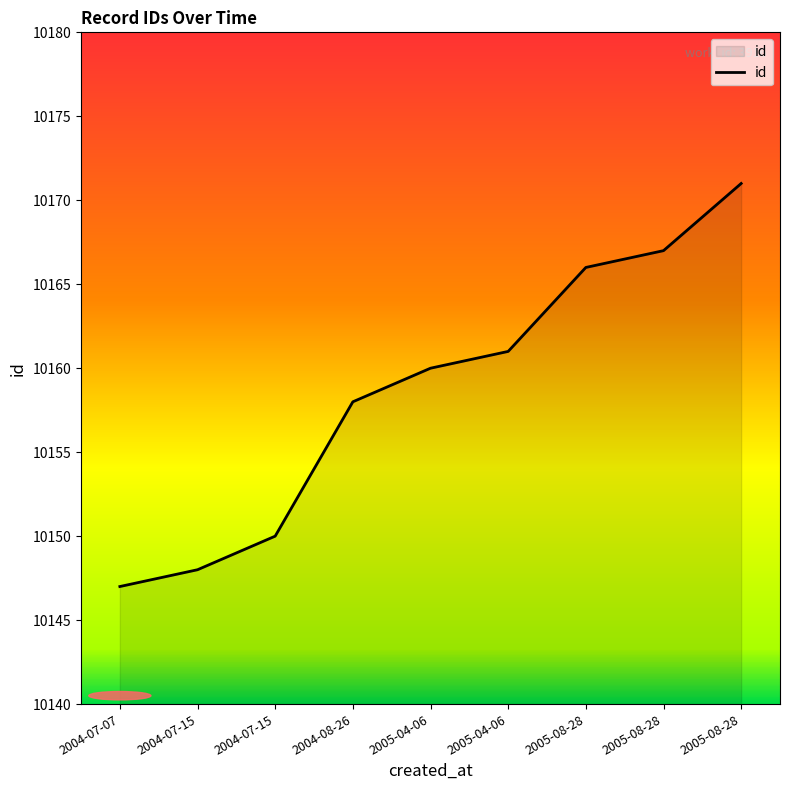

What is the sum of all values?

91428